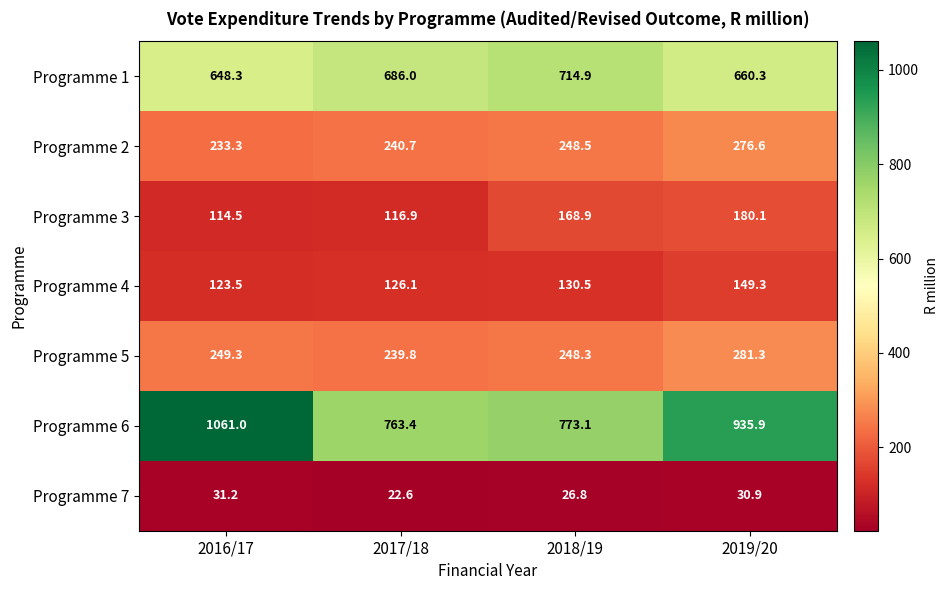

What is the difference between the maximum and second lowest values in the Programme 4 series?

23.2